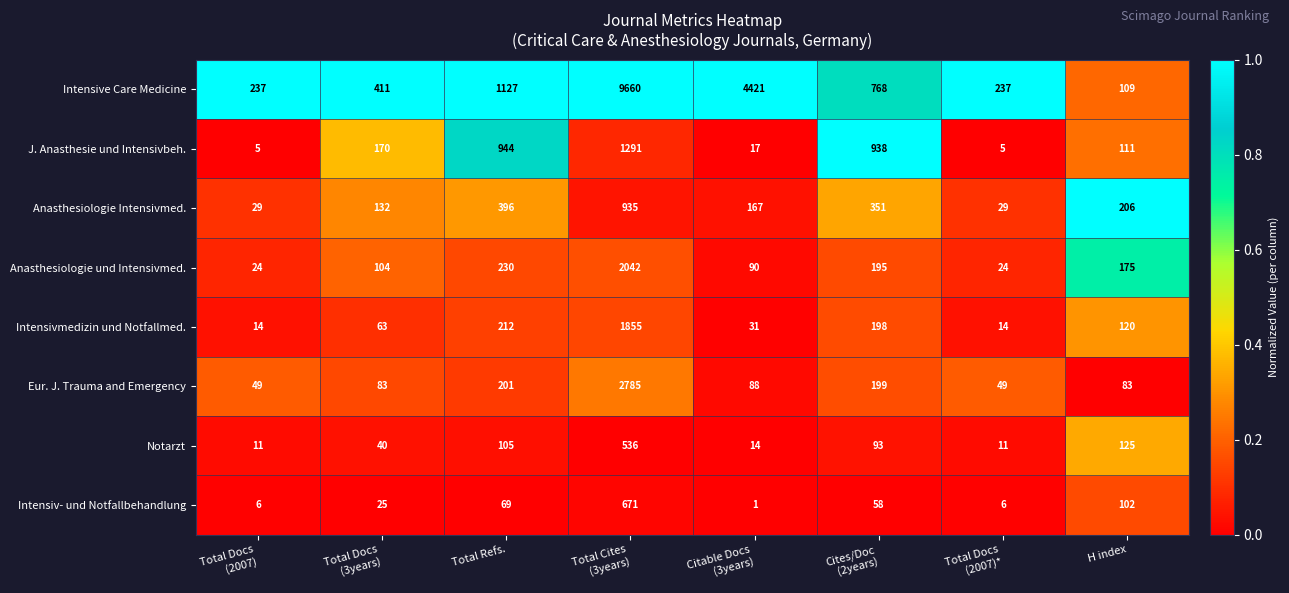

What is the greatest value displayed?

9660